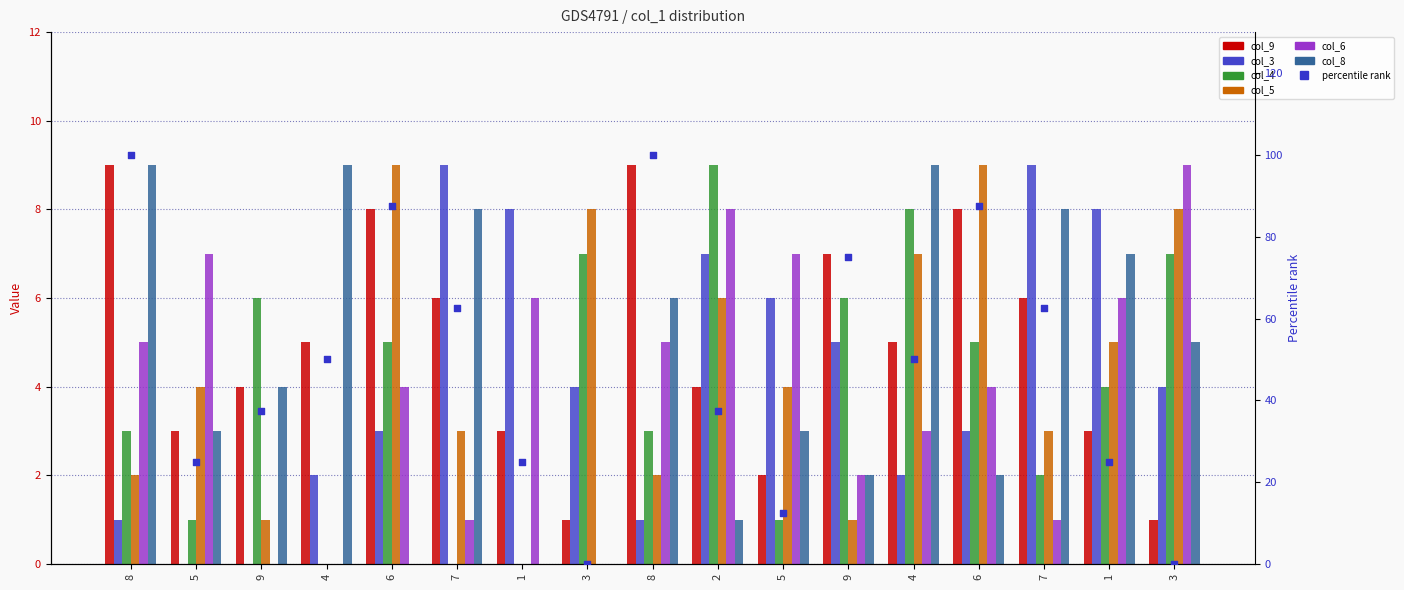

What is the total value across all series at 7?

27